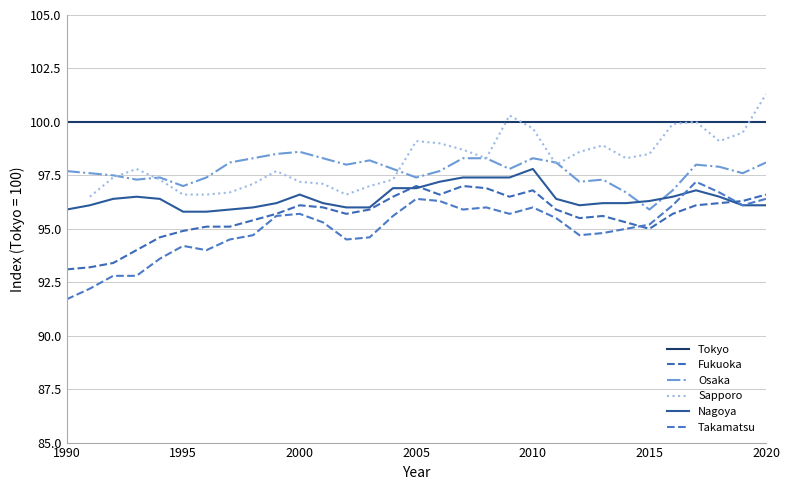

What is the value of the Nagoya point at the 27th from the left?

96.5